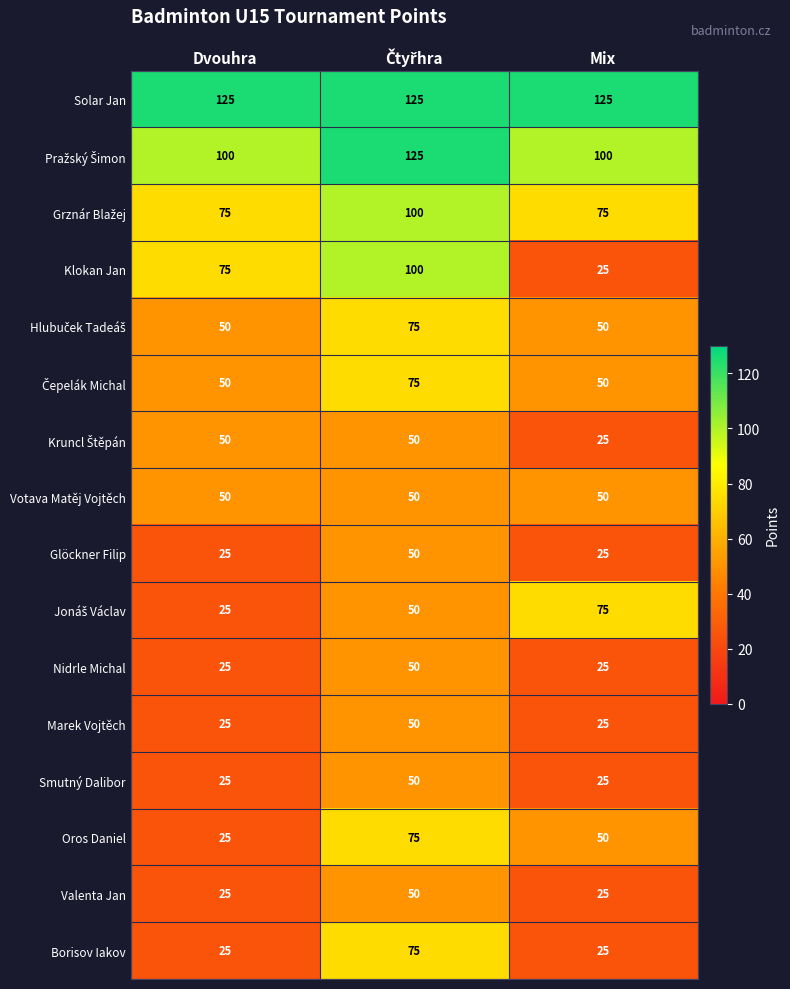

Is it true that Klokan Jan equals 75 at Dvouhra?

True